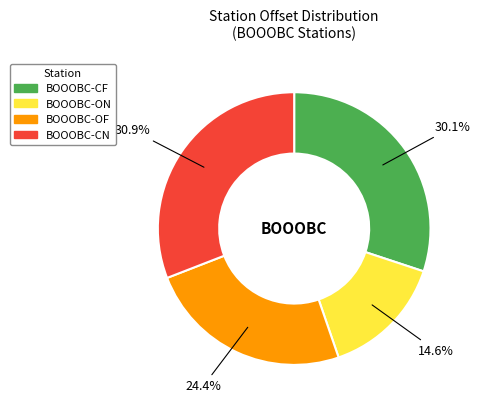

What percentage do BOOOBC-CF and BOOOBC-OF together represent?

54.5%